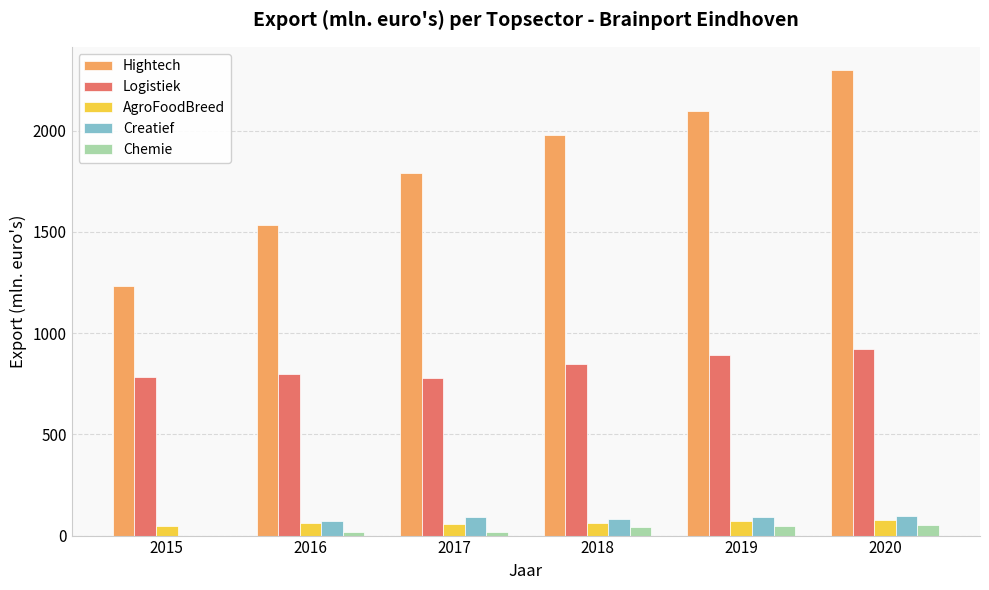

How many series are shown in this chart?

5